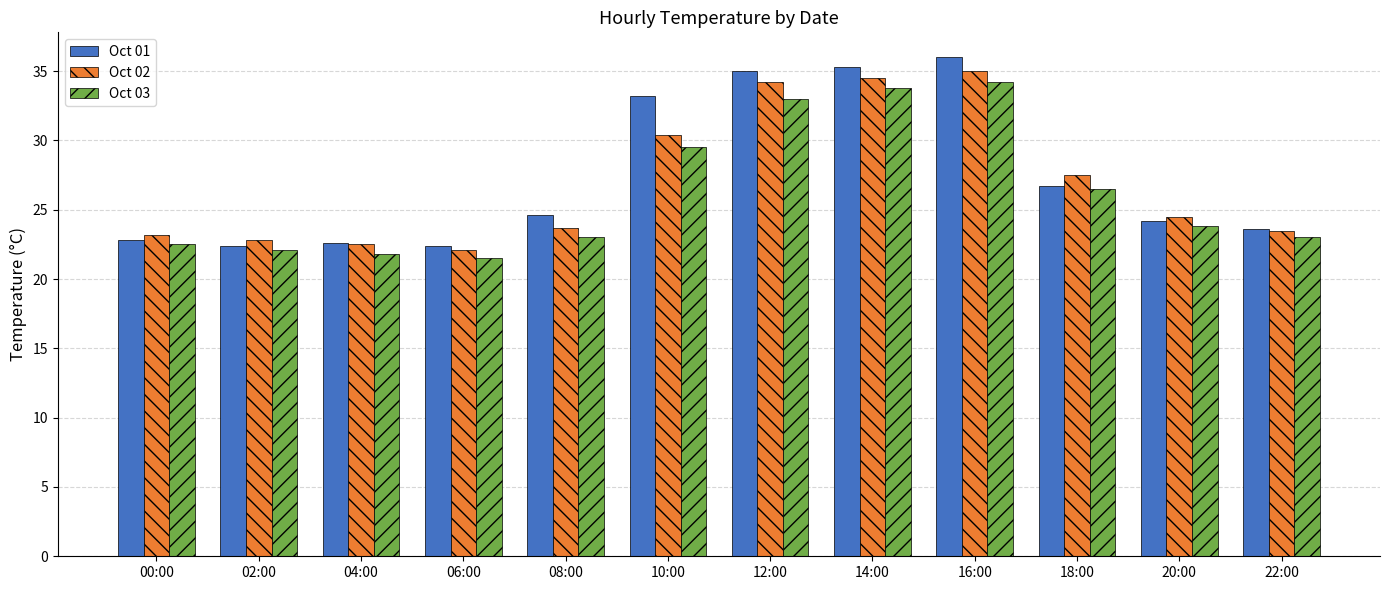

Which series has the largest total across all categories?

Oct 01